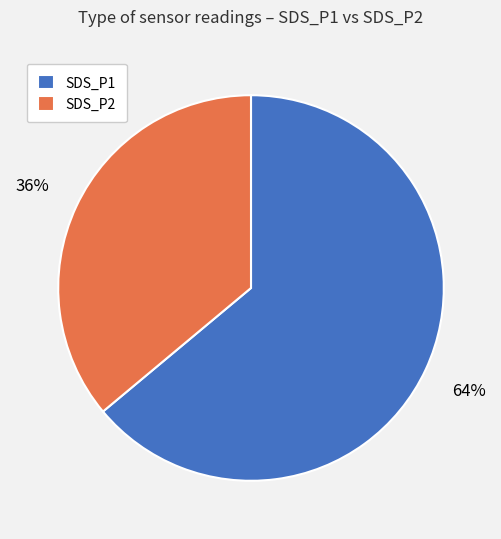

The SDS_P2 slice represents 36% of the pie. True or false?

True